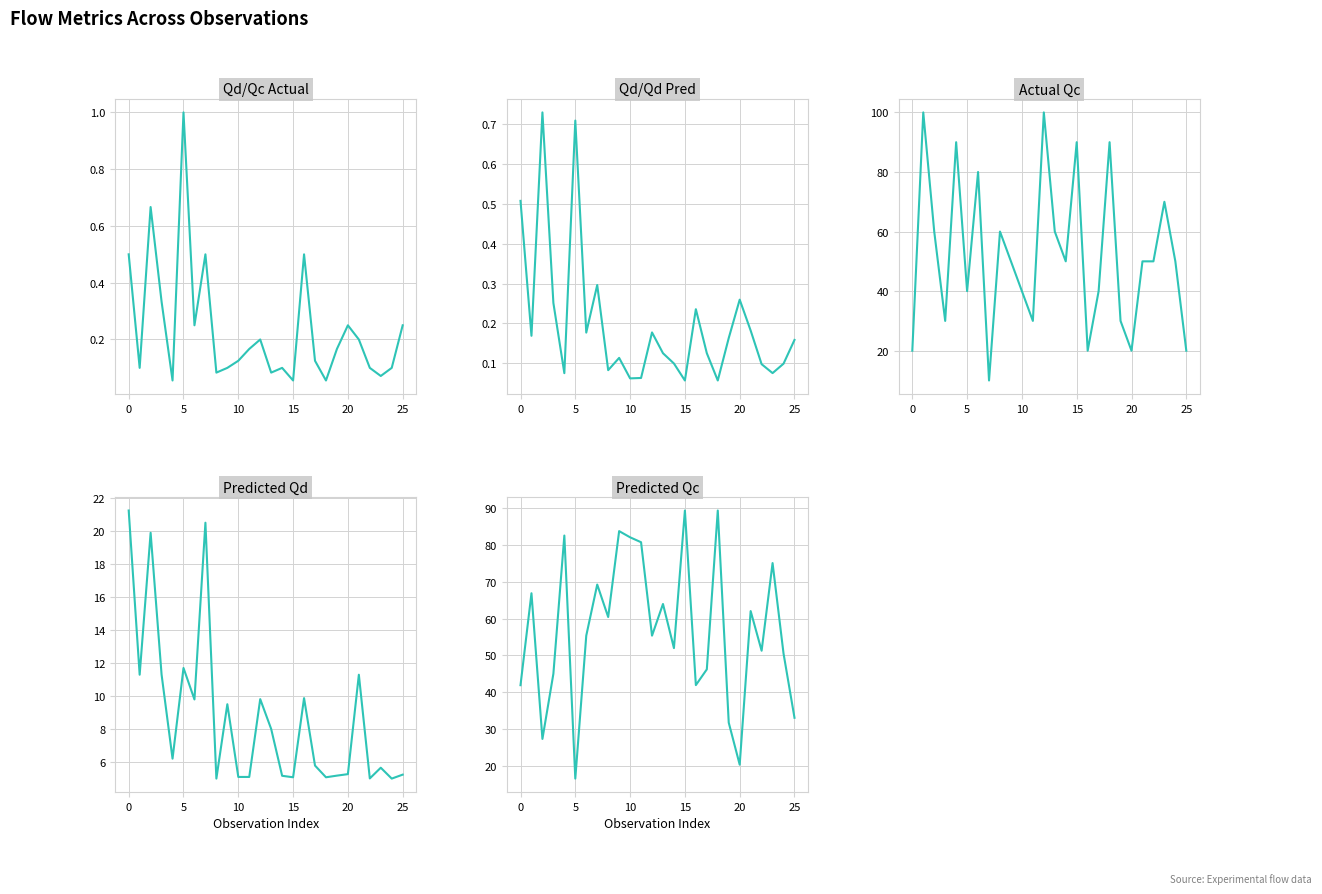

The Qd/Qd Pred series shows 0.1 at 14. True or false?

False